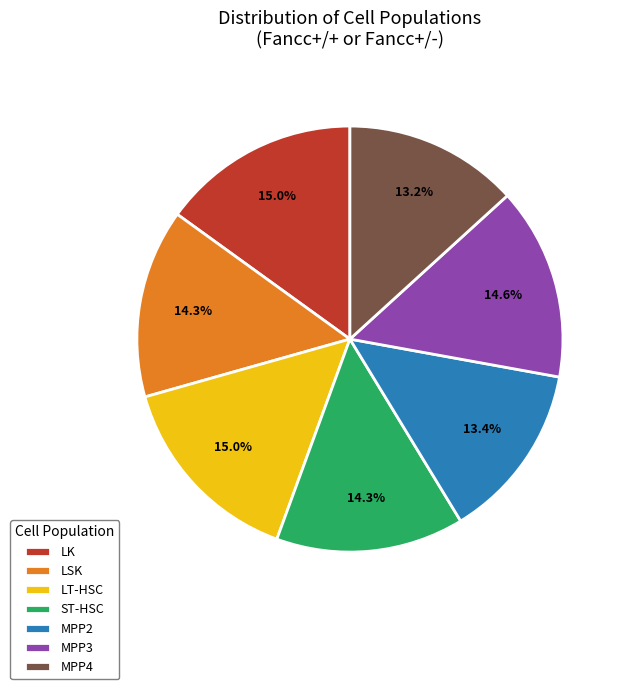

Does MPP2 account for over 50% of the chart?

No